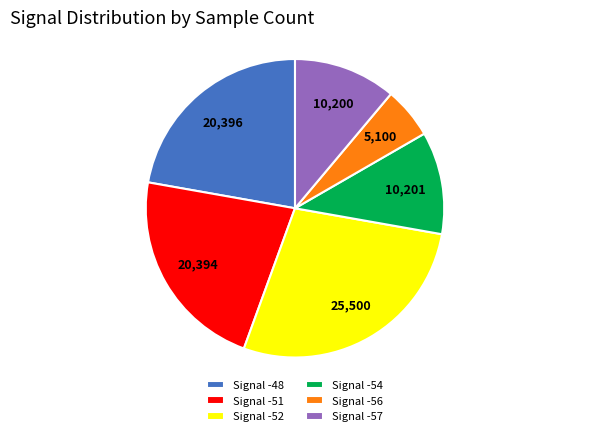

How many slices are in this pie chart?

6